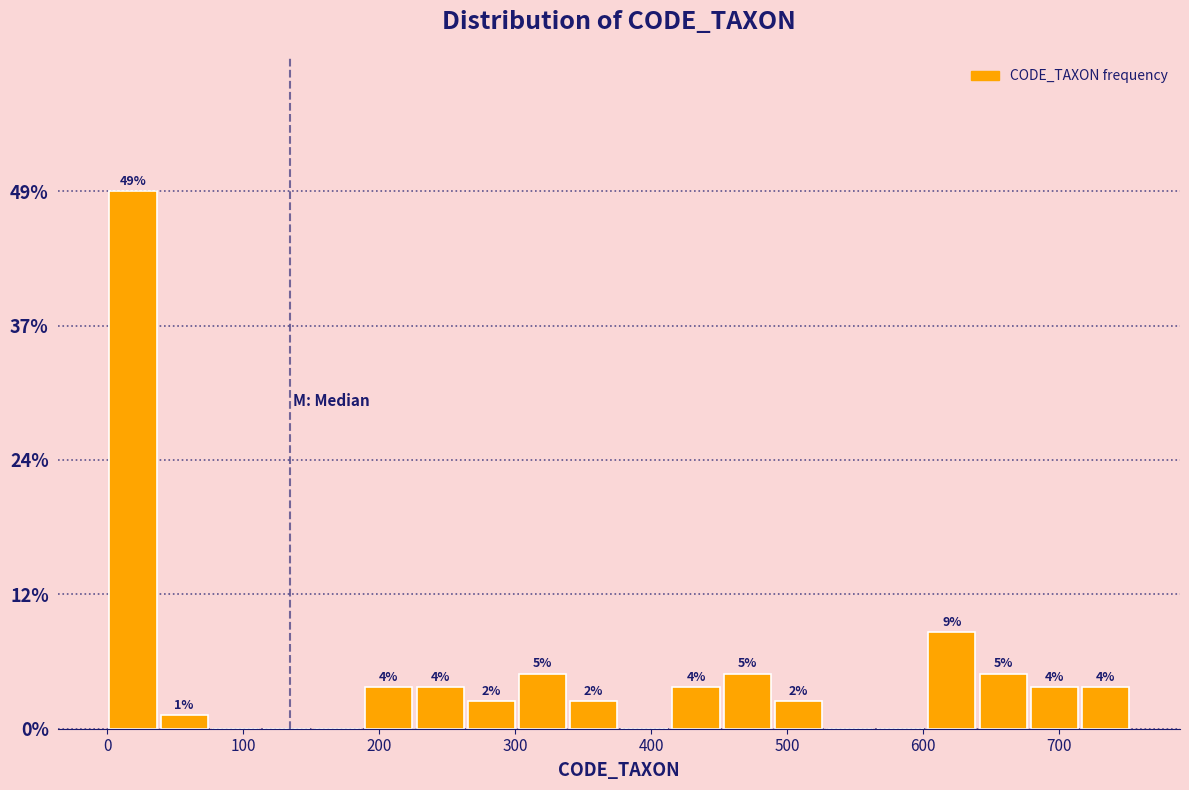

Around what value on the x-axis is the tallest bar? Give the approximate position of its centre, as read against the axis.

20